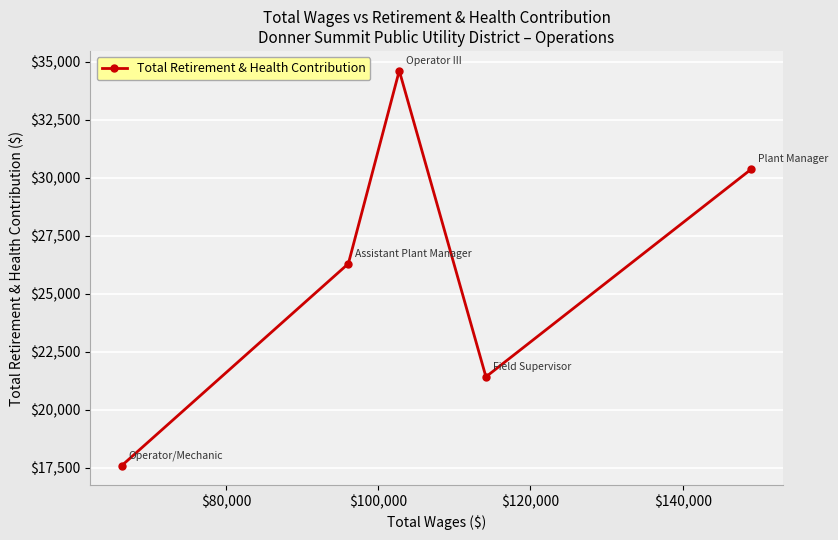

What is the smallest value displayed?

17589